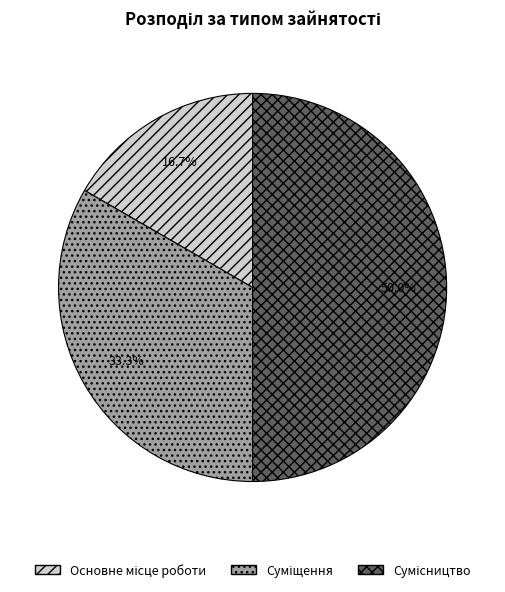

What is the change in value from Основне місце роботи to Сумісництво?

+2